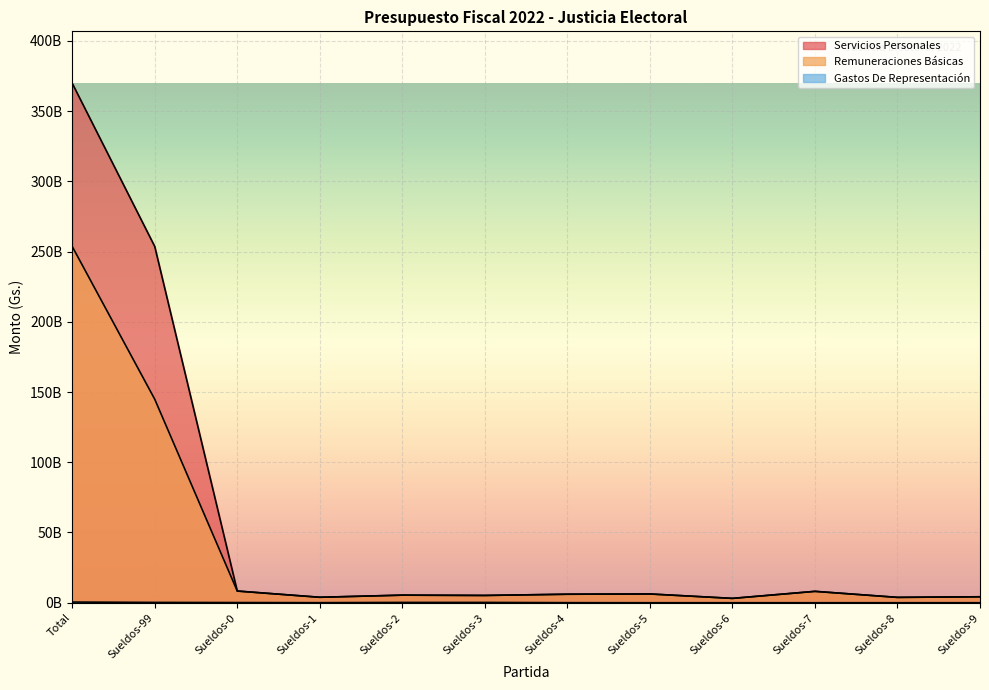

What are all the series names shown in the legend?

Servicios Personales, Remuneraciones Básicas, Gastos De Representación